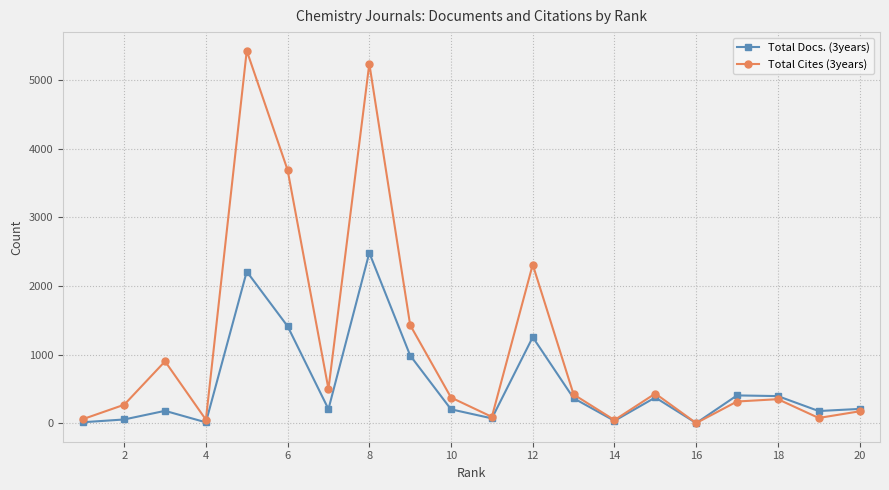

What is the sum of all Total Docs. (3years) values?

11029